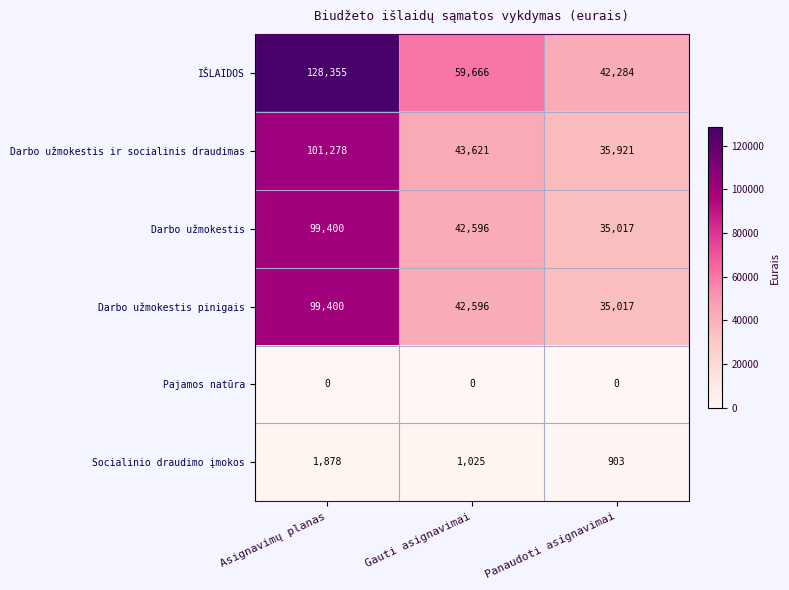

How many categories are shown in the chart?

3